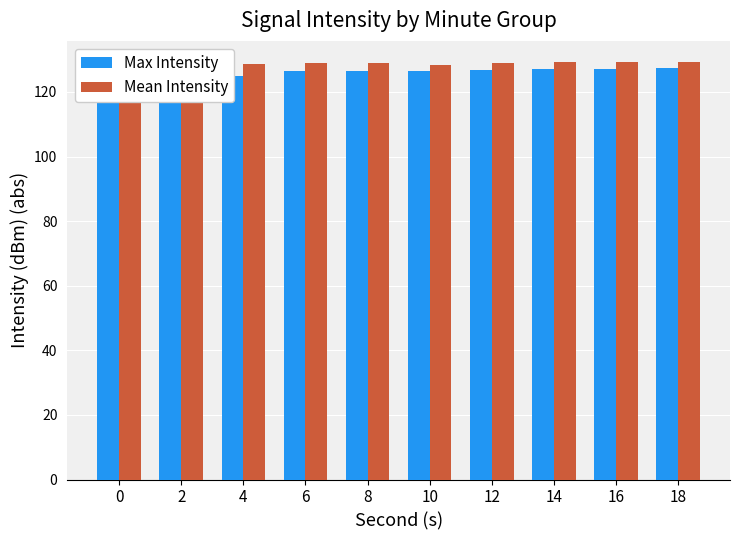

Where is Mean Intensity nearest to the value 128?

10